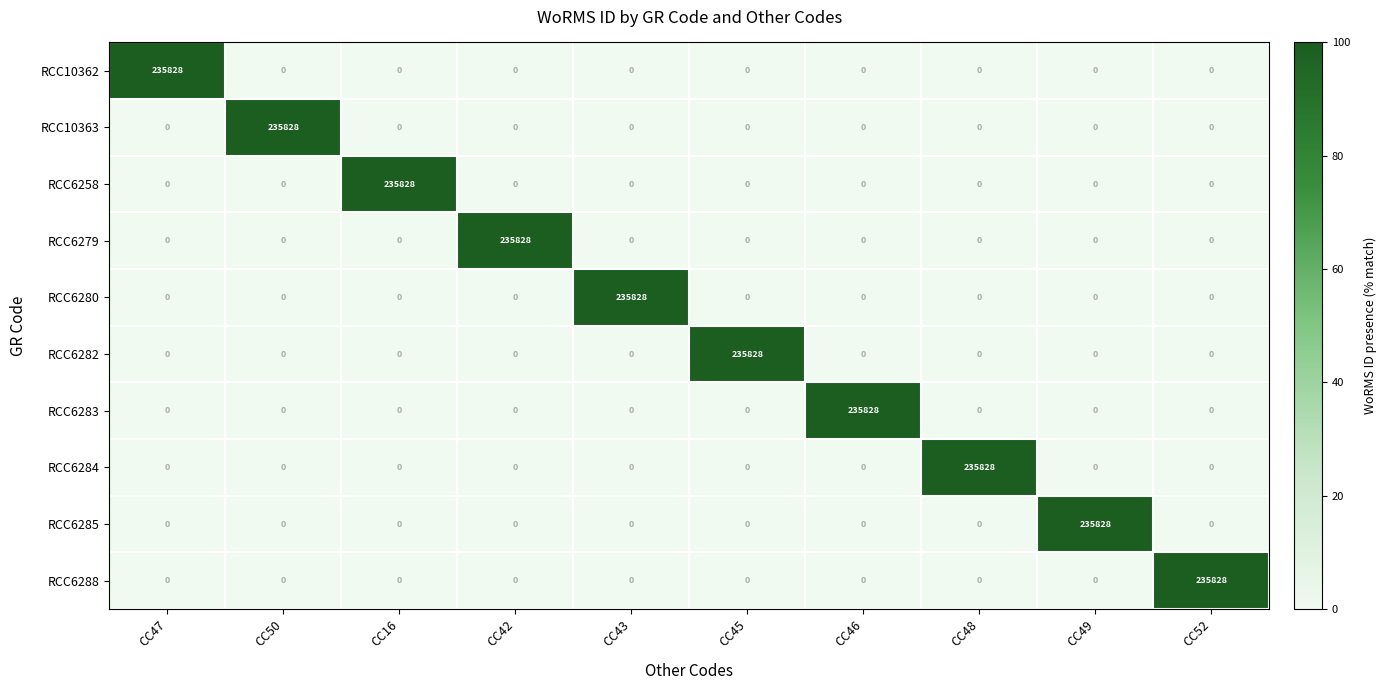

True or false: RCC6282 has a value of 0 at CC43.

True